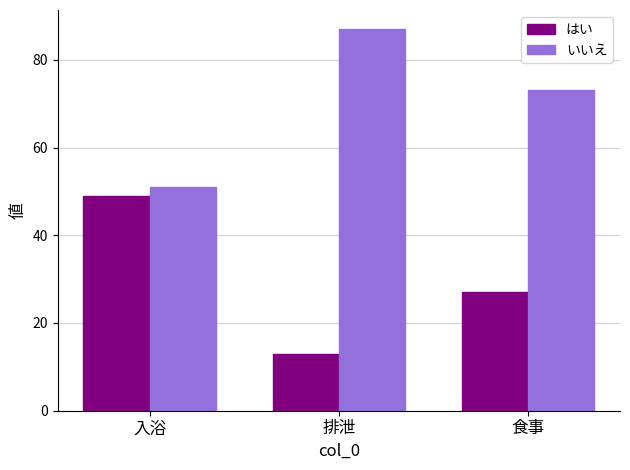

How many はい values are between 13 and 49?

3